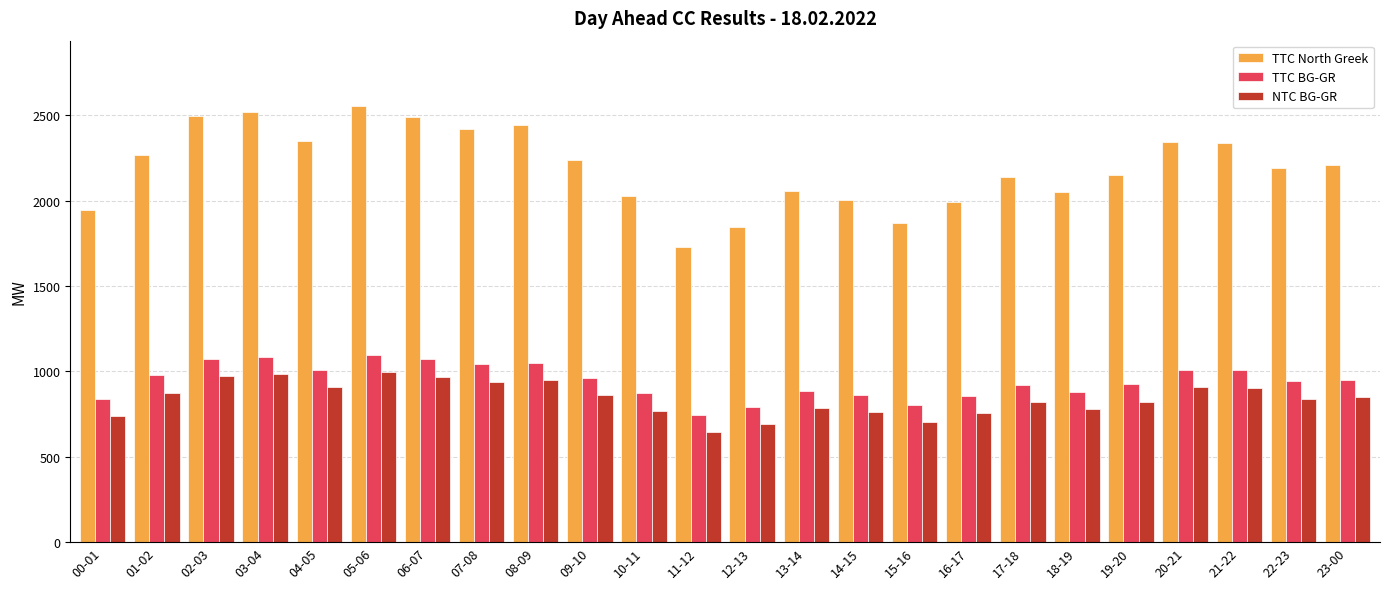

What is the lowest value of the TTC BG-GR series?

744